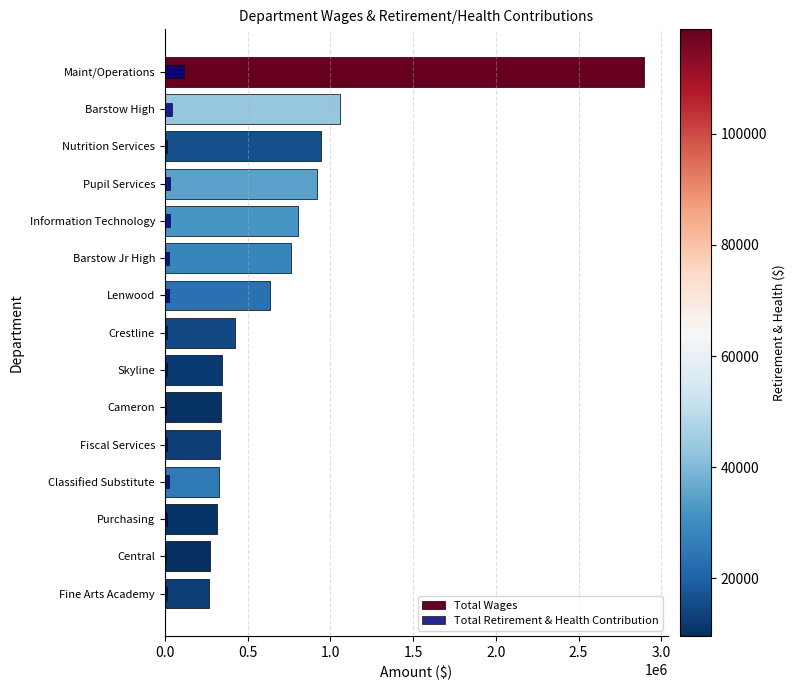

What value does the Total Wages series have at Barstow Jr High, to the nearest 50?

760800